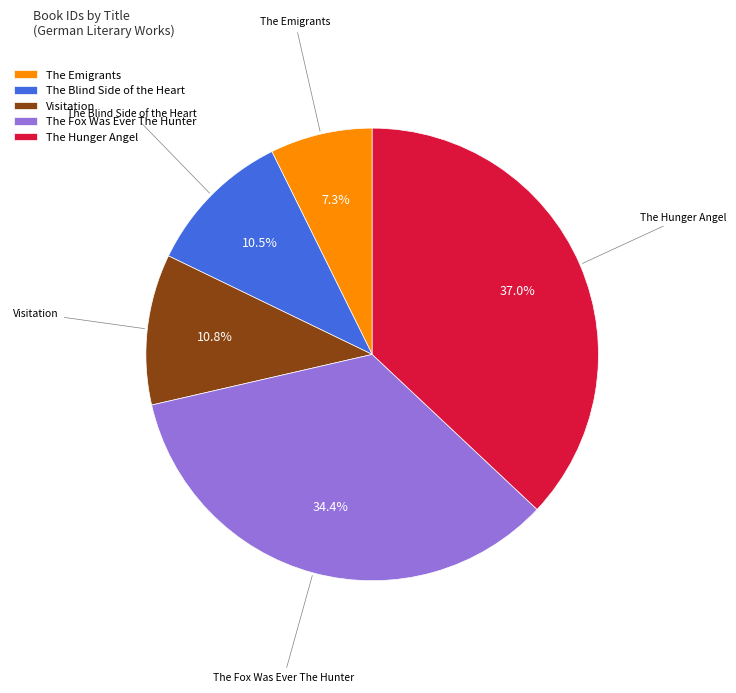

The The Emigrants slice represents 7% of the pie. True or false?

True